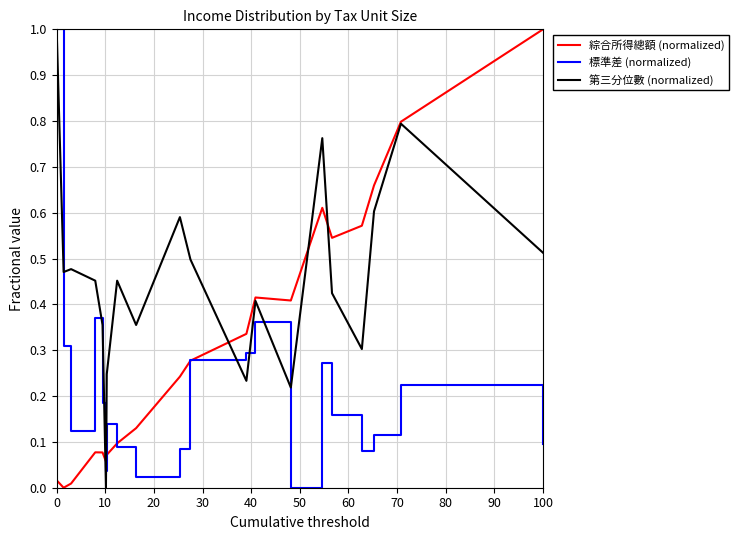

What is the greatest value displayed?

1.0